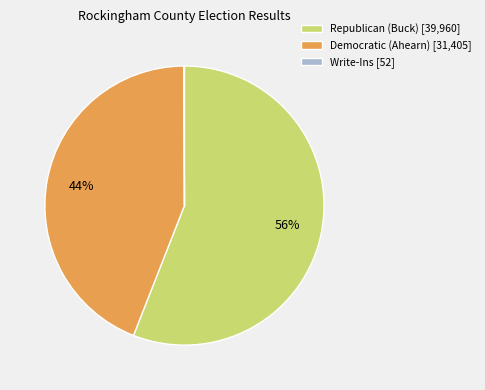

What is the majority slice?

Republican (Buck) [39,960]